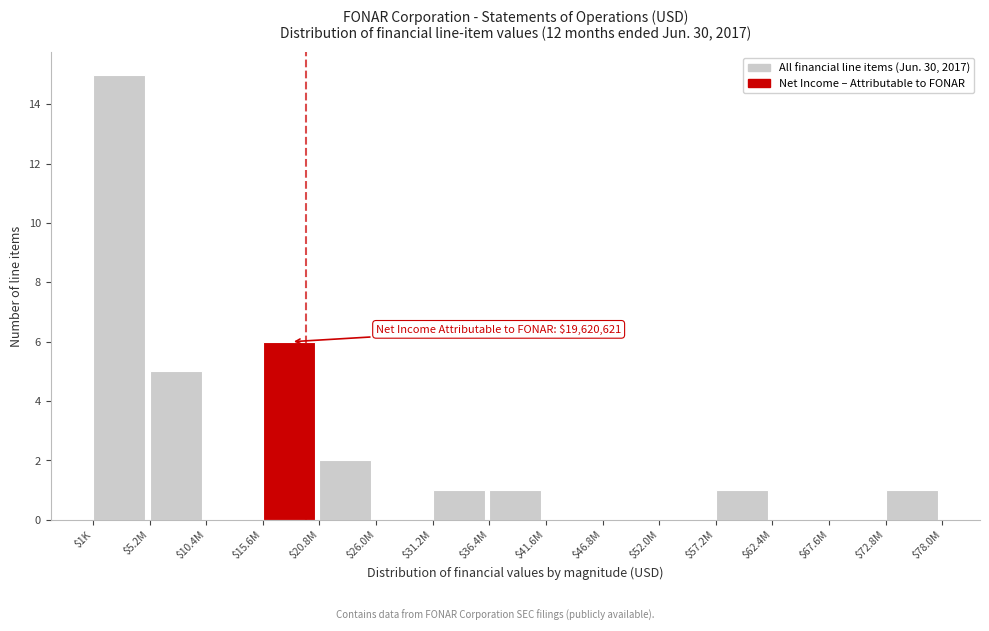

True or false: the data shows 26 at $1K.

False